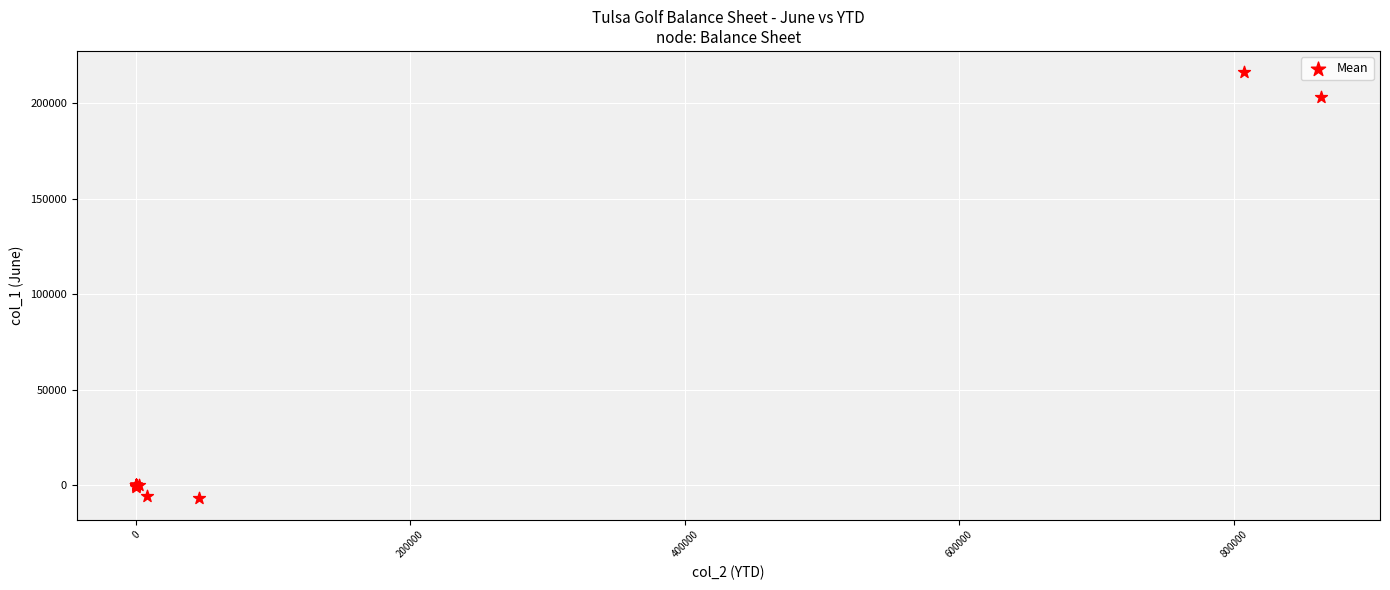

What Y value in the scatter plot is closest to 104621?

203148.4